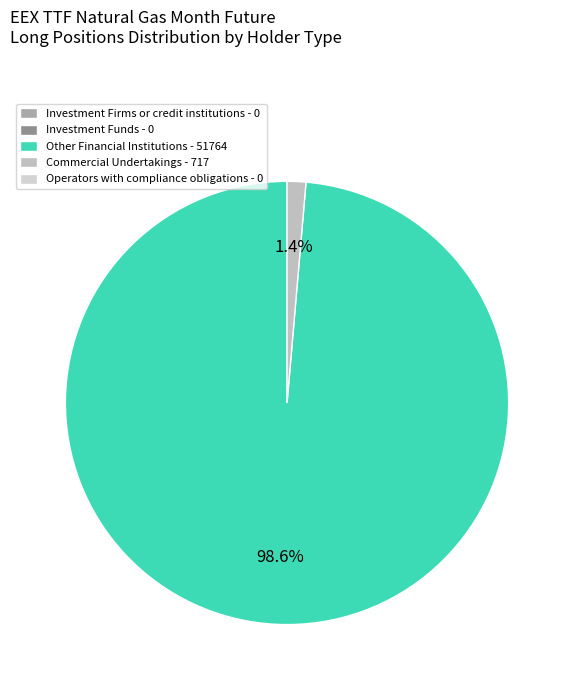

Does any single category account for the majority?

Yes